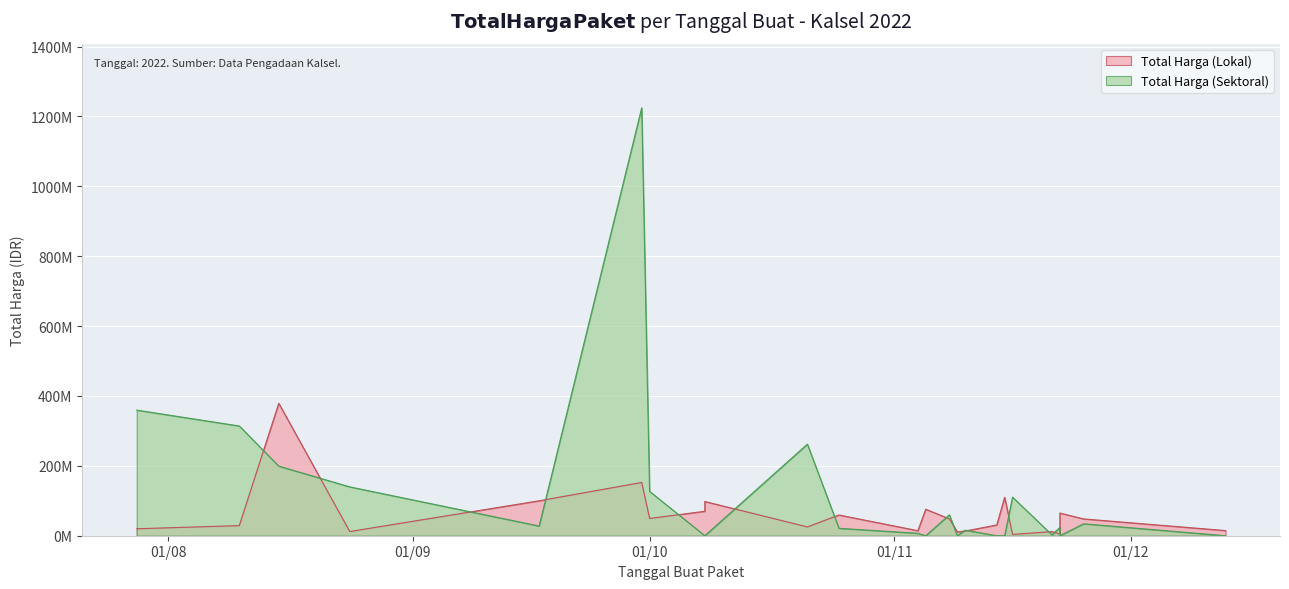

True or false: Total Harga (Lokal) has a value of 379075000 at 2022-08-15.

True